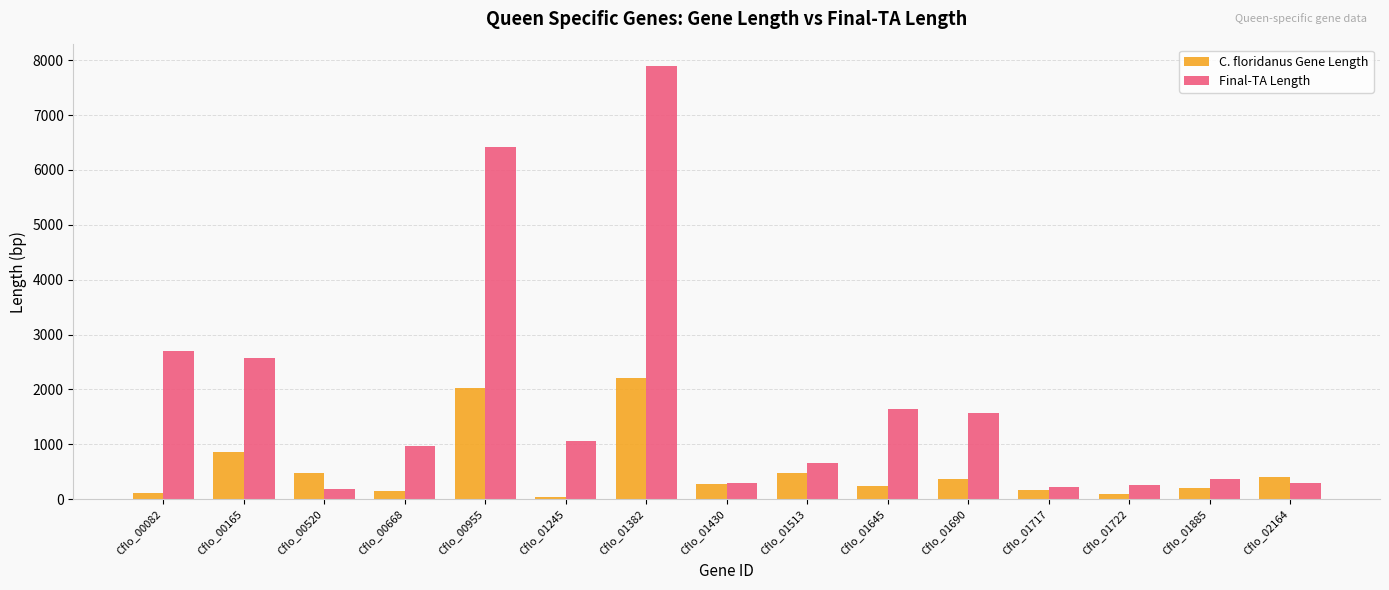

What is the sum of the C. floridanus Gene Length values at Cflo_01513 and Cflo_01722?

563